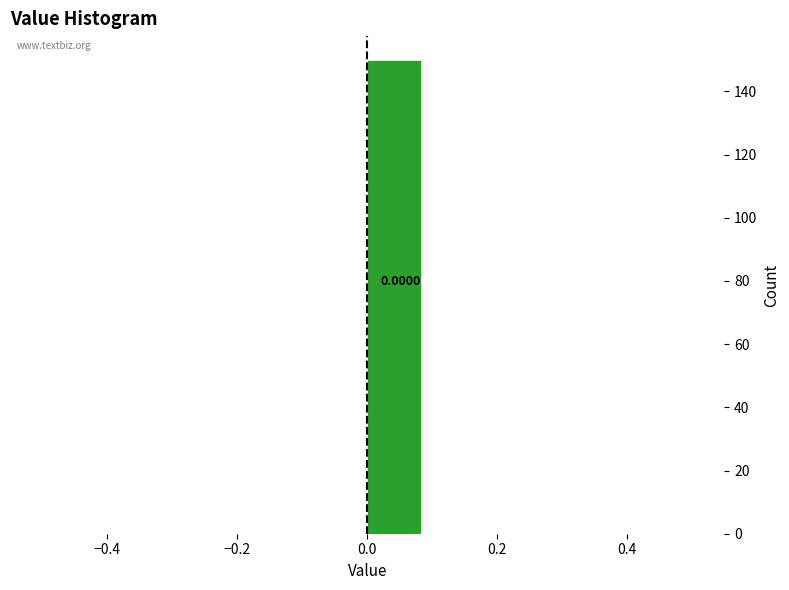

Over which range of the x-axis is the bar tallest?

0.00 to 0.08